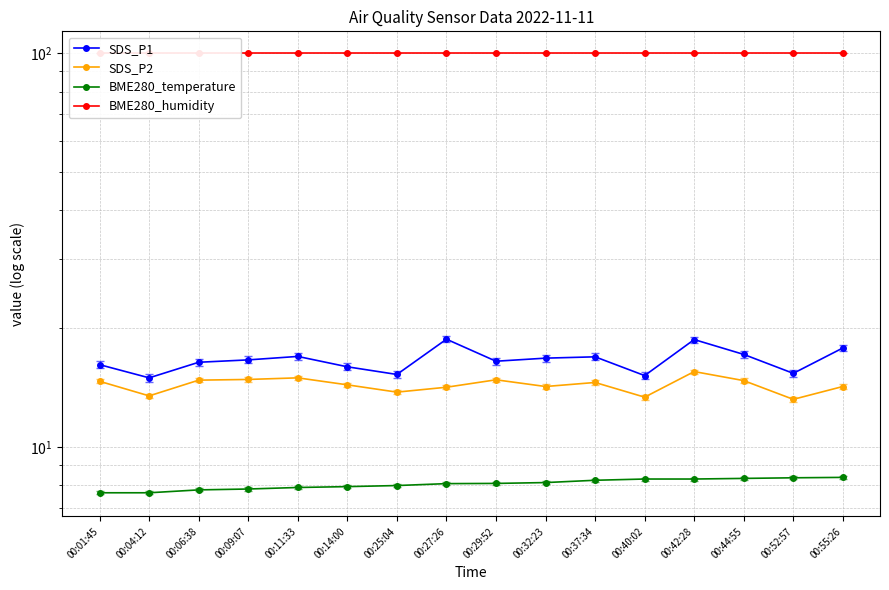

Is this an area chart (filled region under the line)?

No